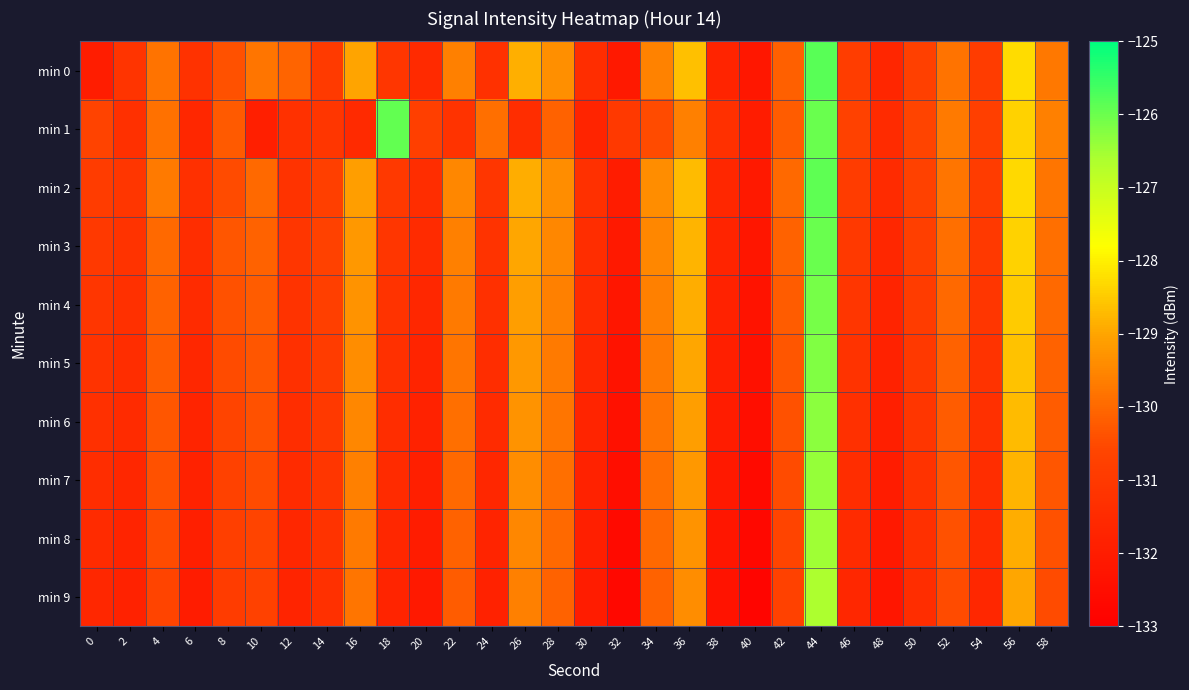

What is the total value across all series at 32?

-1321.9